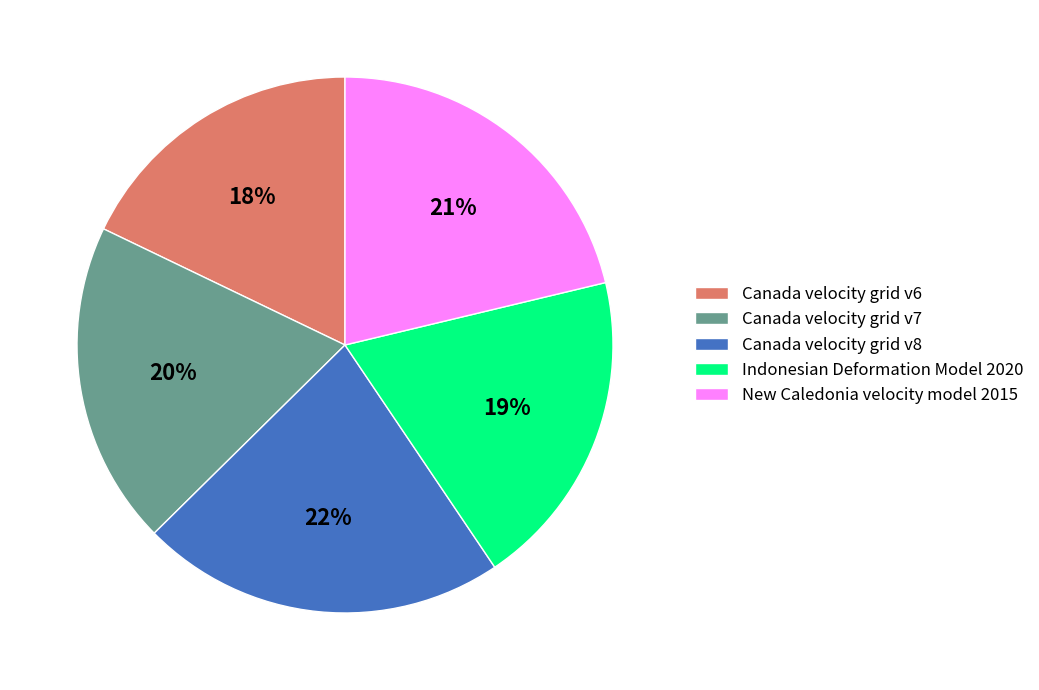

True or false: Canada velocity grid v8 accounts for 22% of the total.

True